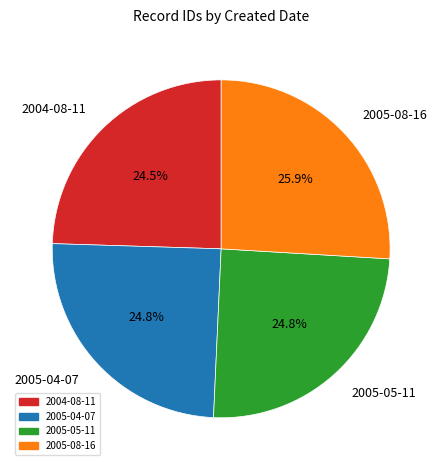

Which slice is the largest?

2005-08-16